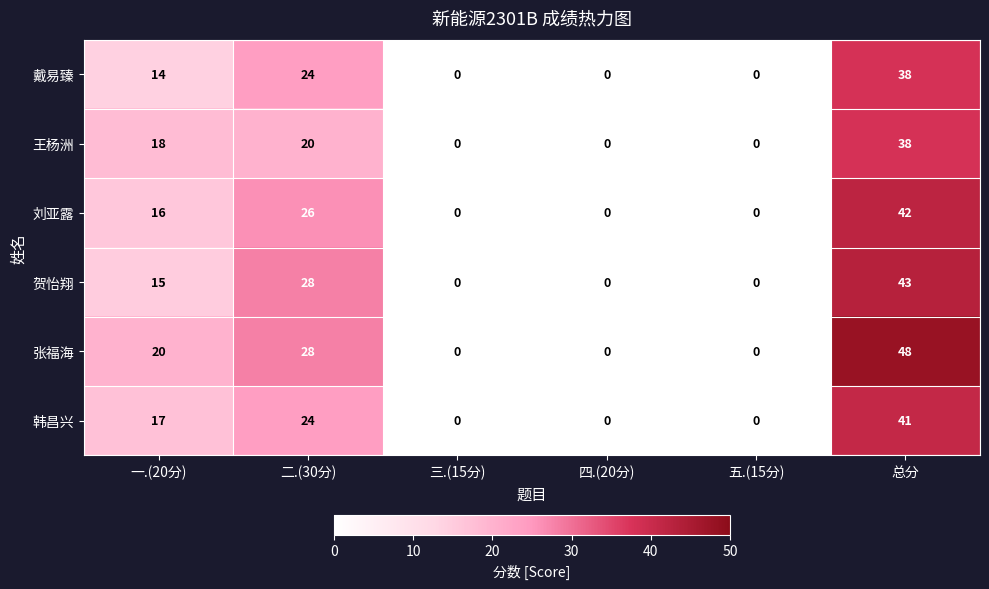

How many 戴易臻 values are between 0 and 24?

5